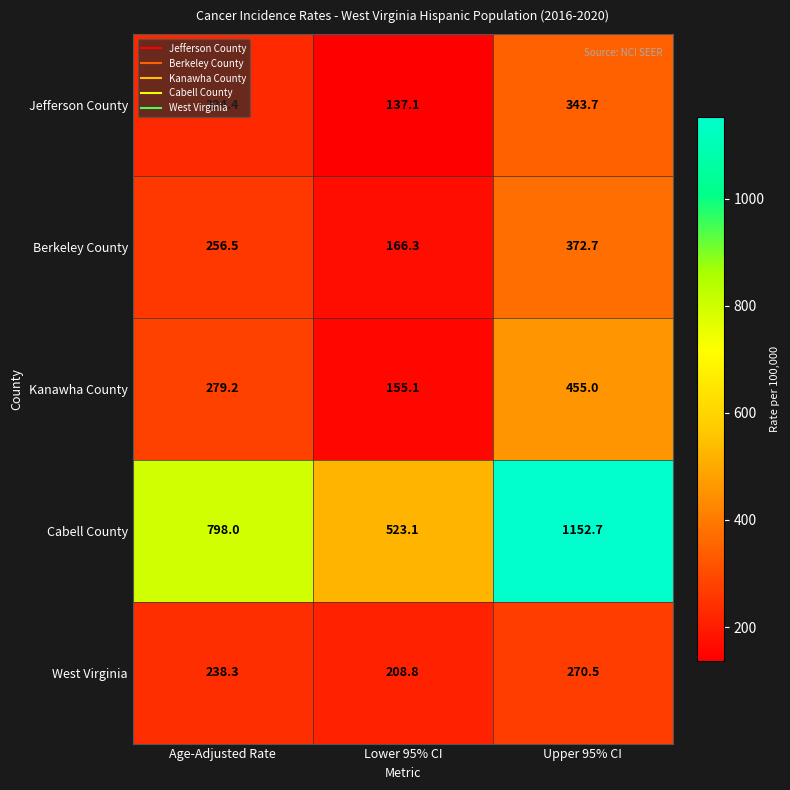

The Jefferson County series shows 301.0 at Age-Adjusted Rate. True or false?

False